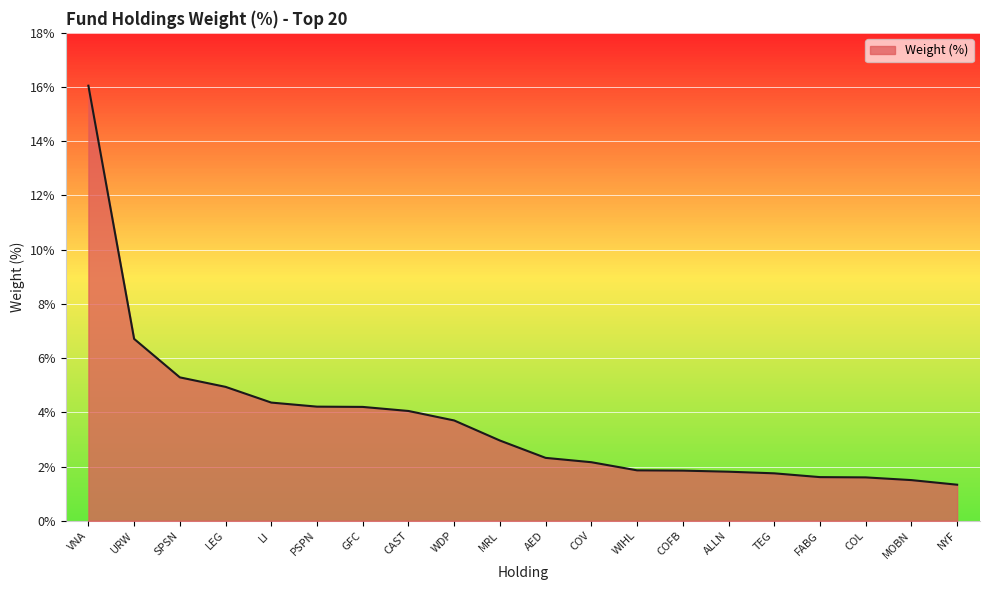

The value at TEG is 2.7. True or false?

False